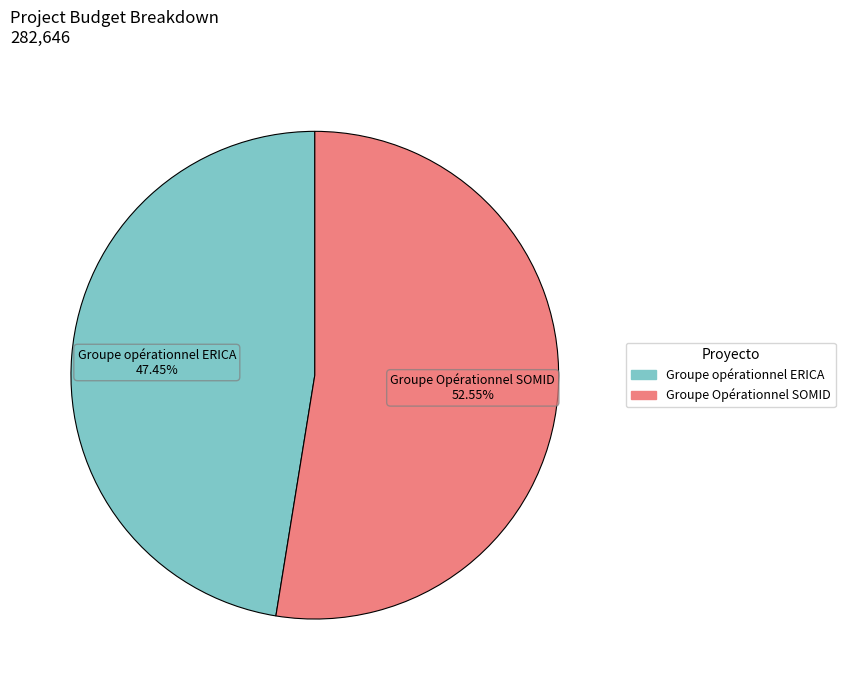

To the nearest percent, what is the combined percentage of Groupe Opérationnel SOMID and Groupe opérationnel ERICA?

100%